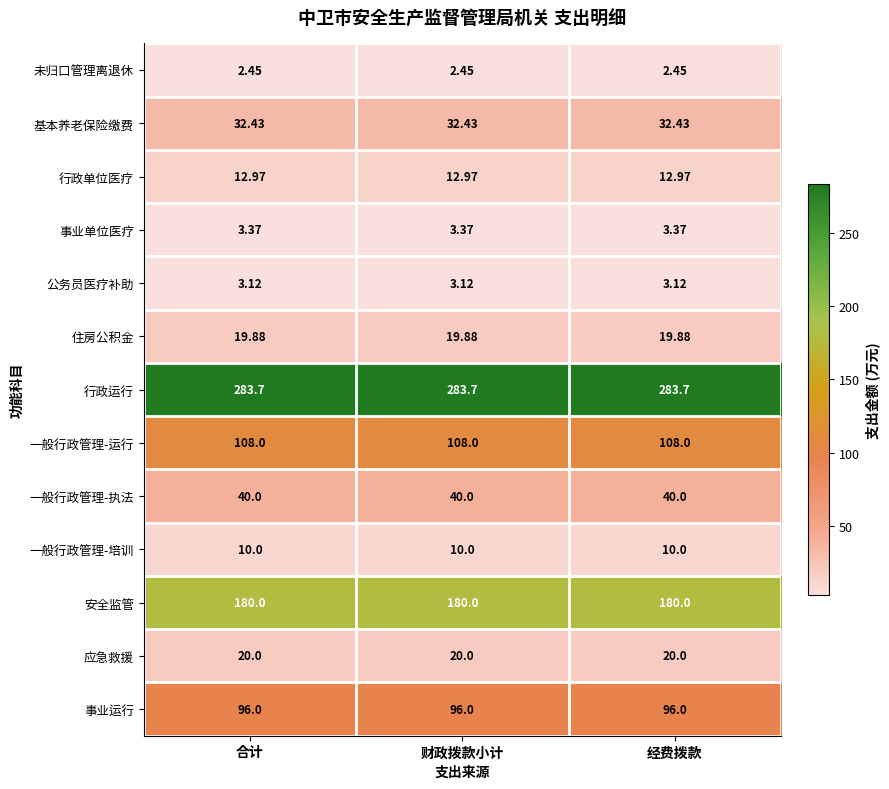

Rank the series by their maximum value, from lowest to highest.

未归口管理离退休, 公务员医疗补助, 事业单位医疗, 一般行政管理-培训, 行政单位医疗, 住房公积金, 应急救援, 基本养老保险缴费, 一般行政管理-执法, 事业运行, 一般行政管理-运行, 安全监管, 行政运行